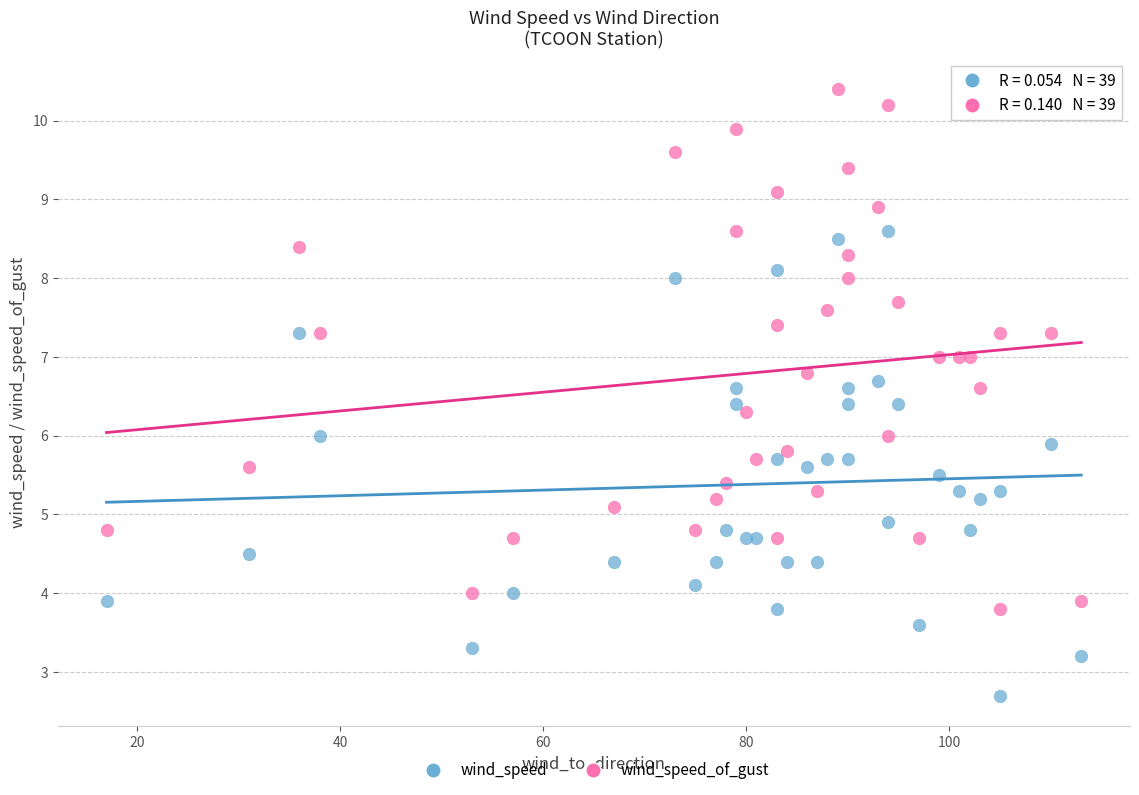

Which series reaches the maximum Y coordinate?

wind_speed_of_gust